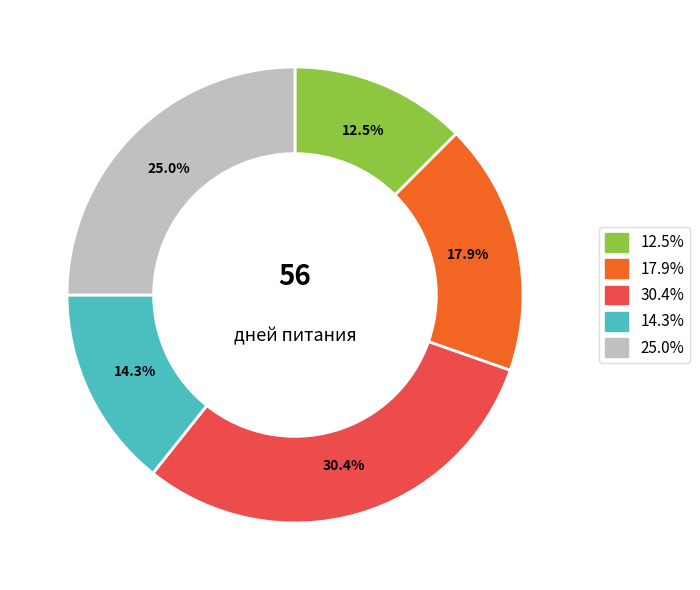

Is there any slice that represents more than half of the pie?

No